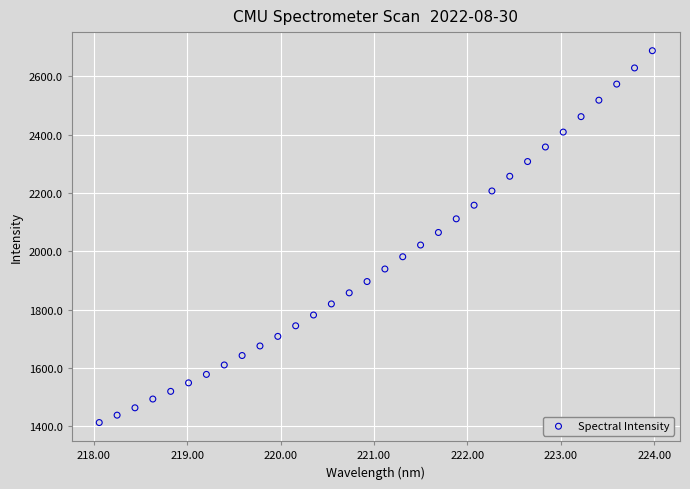

What is the range of Y values (max minus min)?

1275.9